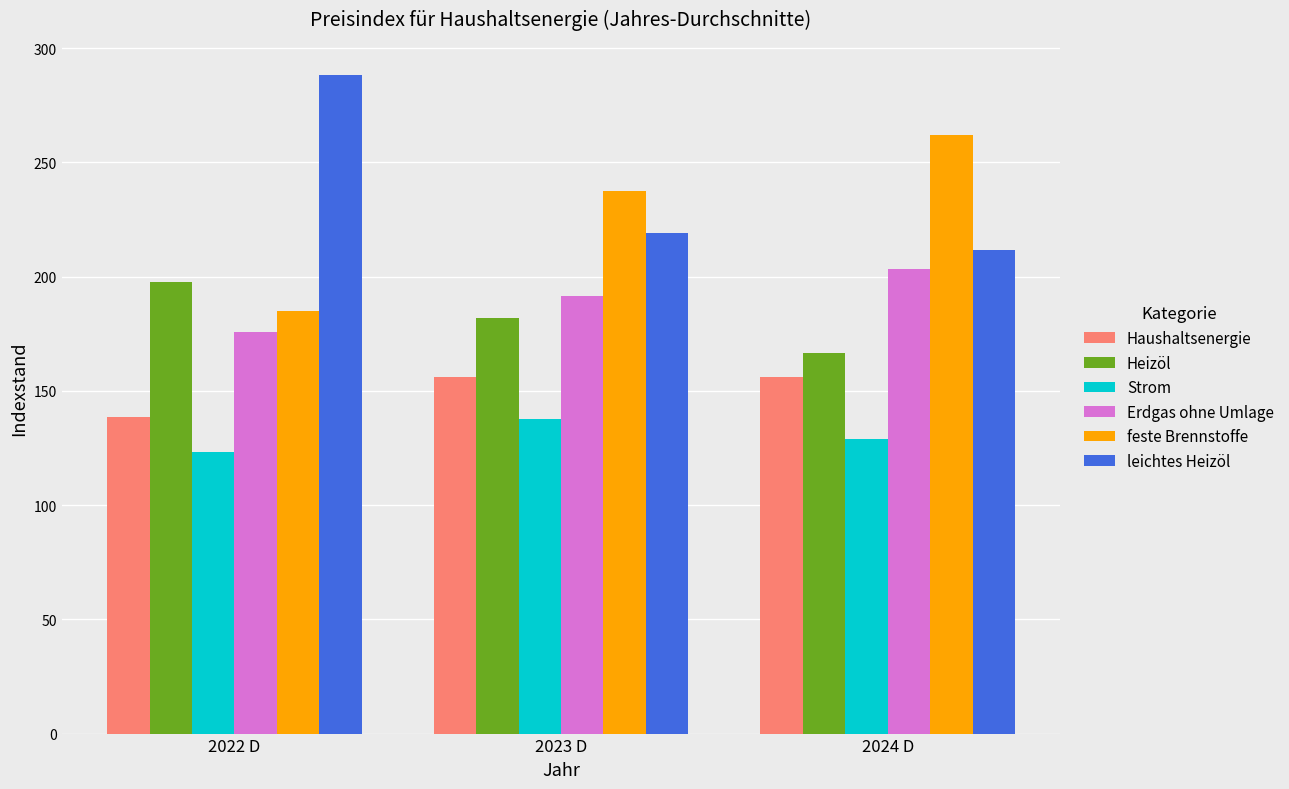

What position from the left is 2022 D?

1